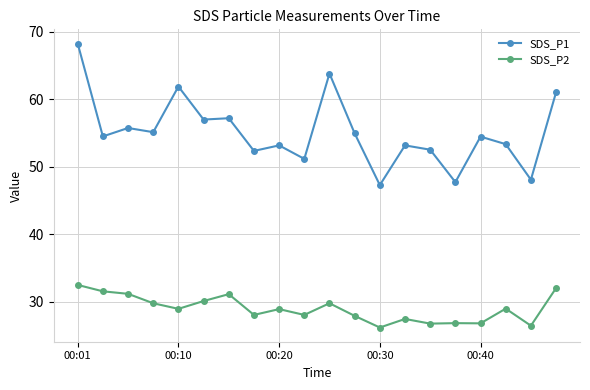

What is the value of the SDS_P2 point at the 5th from the left?

28.9